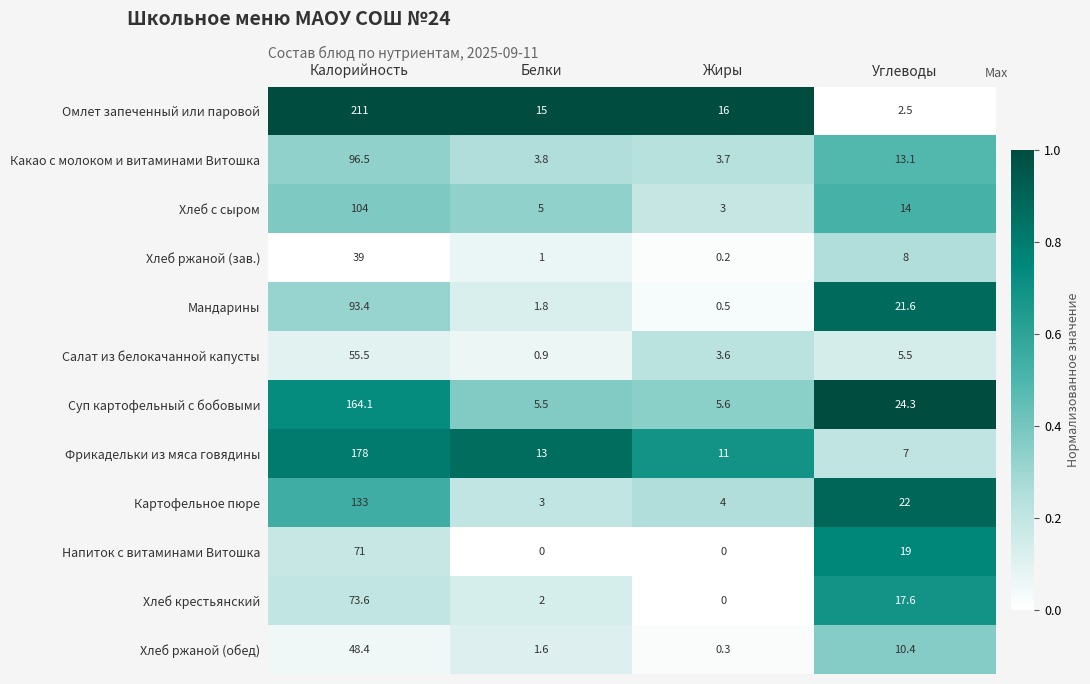

At which label does Хлеб ржаной (зав.) reach its peak?

Калорийность